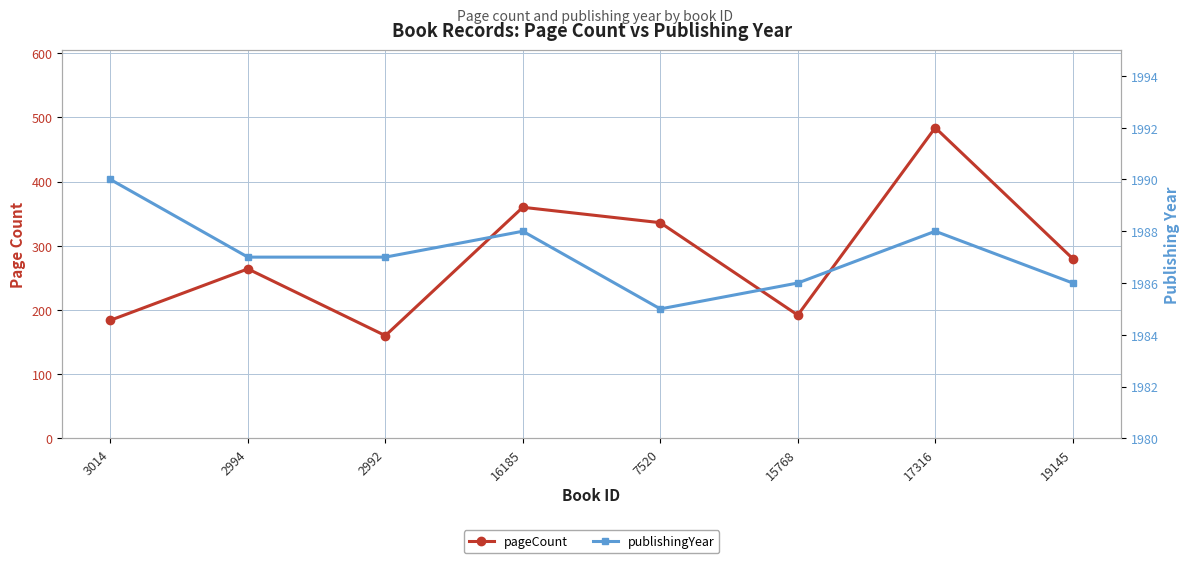

The value of publishingYear at 2994 is 1987. True or false?

True